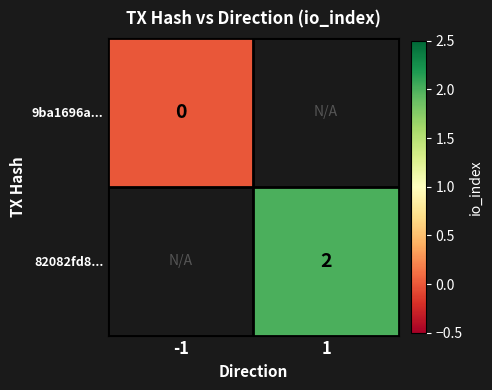

The 82082fd8... series shows 1 at 1. True or false?

False